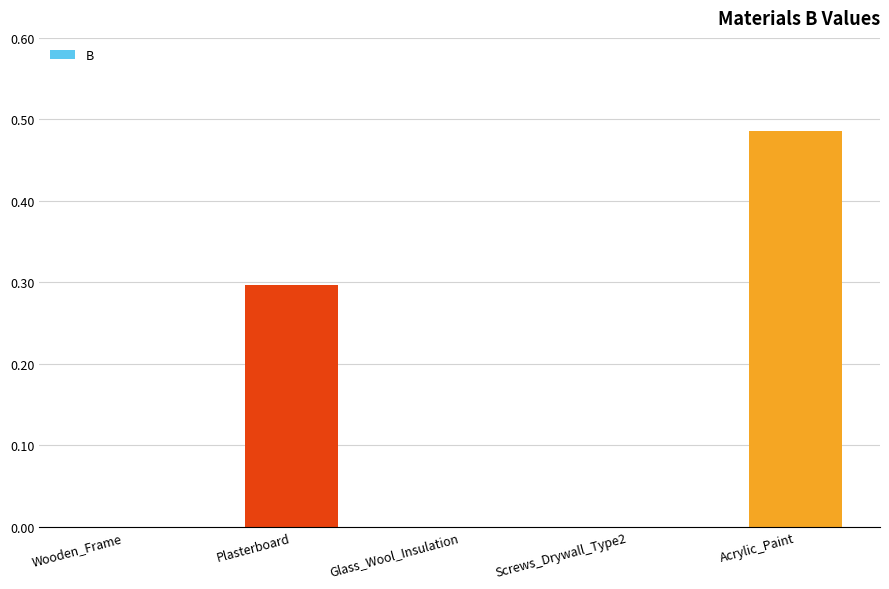

What is the sum of all values?

0.8